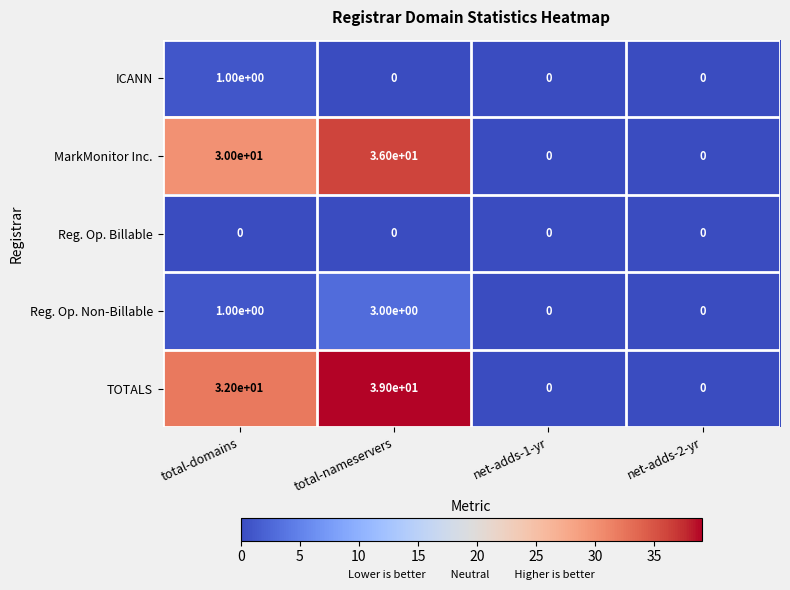

What is the sum of all Reg. Op. Non-Billable values?

4